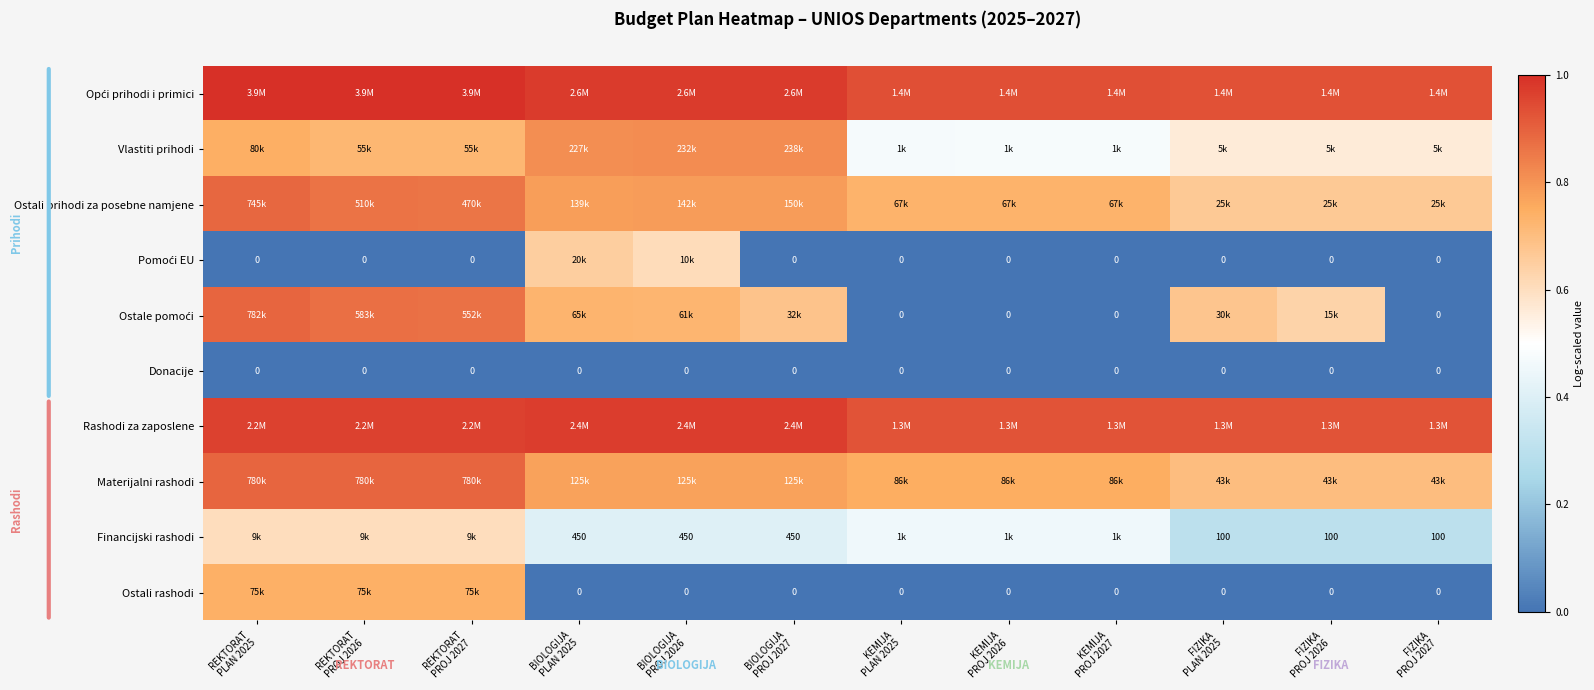

At which label does Financijski rashodi reach its minimum?

FIZIKA PLAN 2025